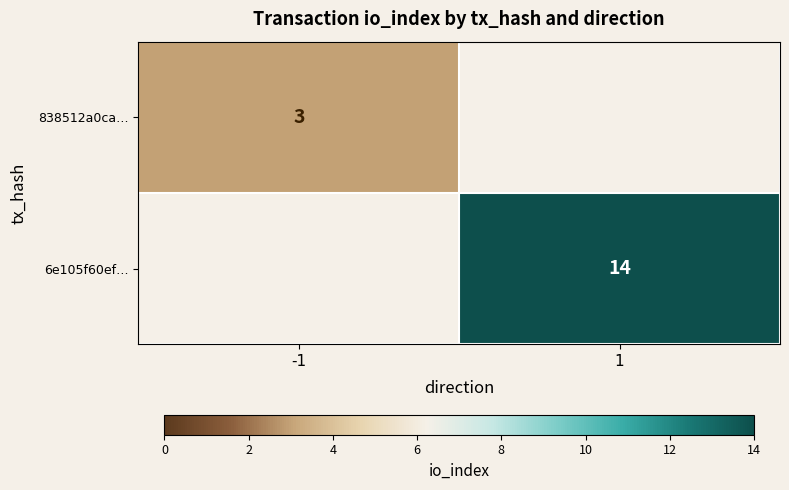

Is it true that 838512a0ca… equals 5 at -1?

False